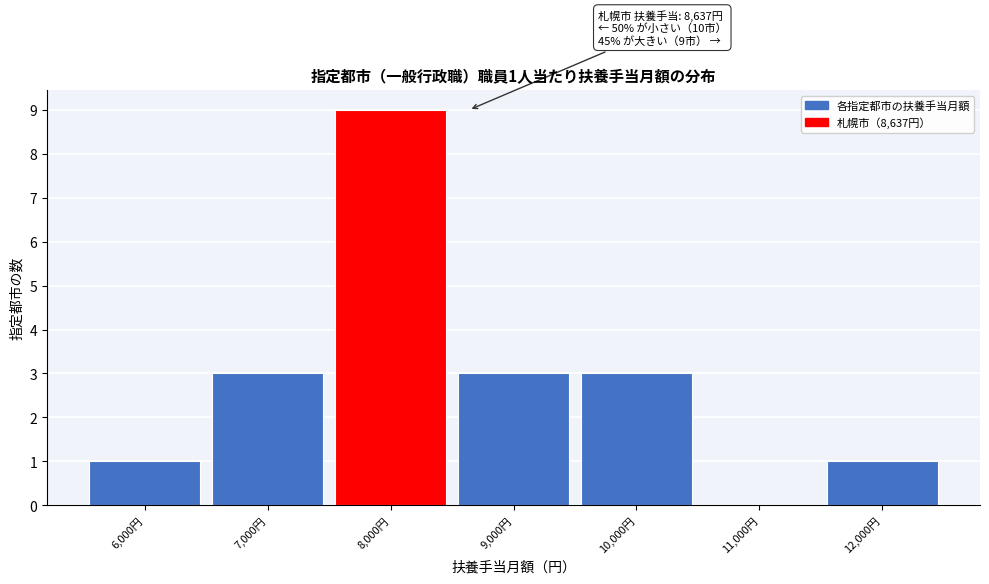

Reading left to right, what are all the values shown in this chart?

6,000円=1	7,000円=3	8,000円=9	9,000円=3	10,000円=3	11,000円=0	12,000円=1